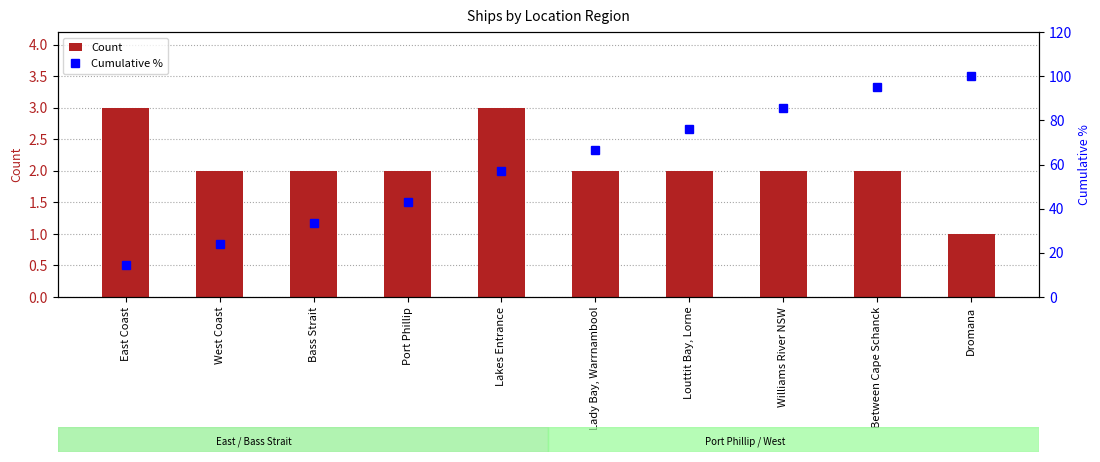

The value of Cumulative % at Williams River NSW is 122.6. True or false?

False